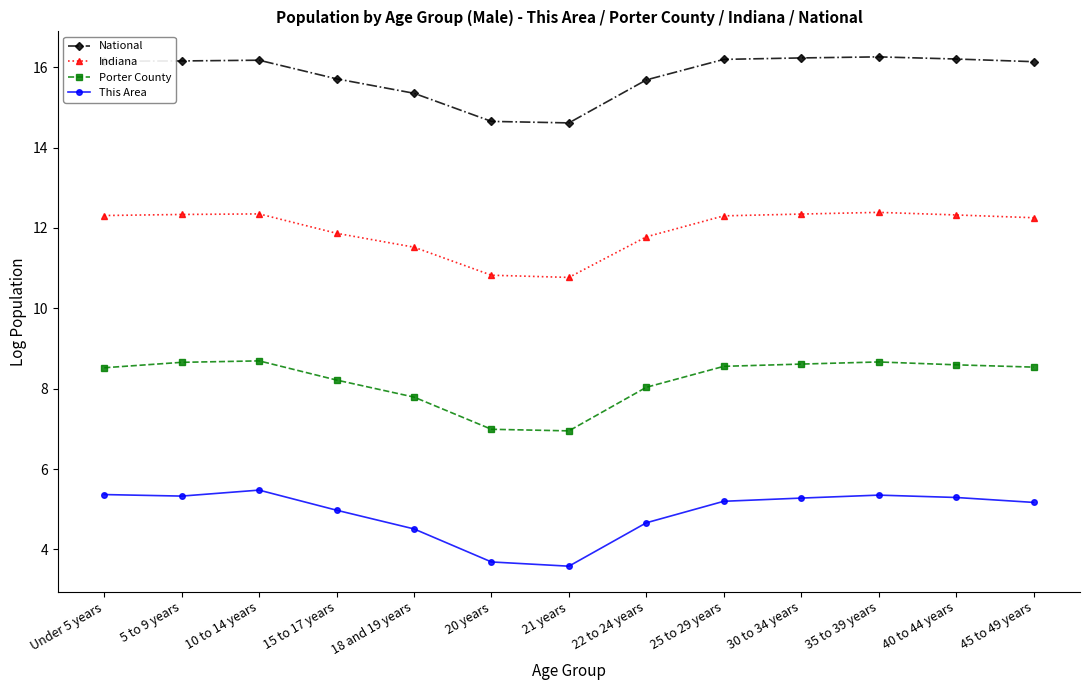

True or false: This Area and Indiana intersect in this chart.

False